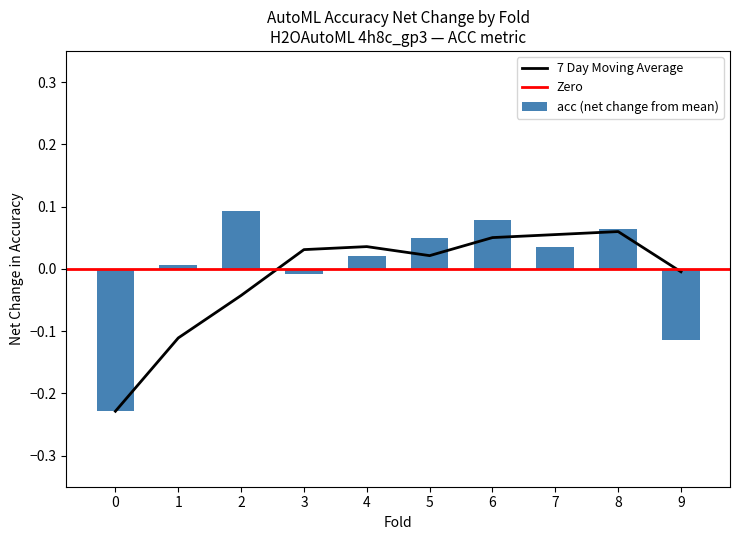

Is it true that the value at 6 is 0.1?

True